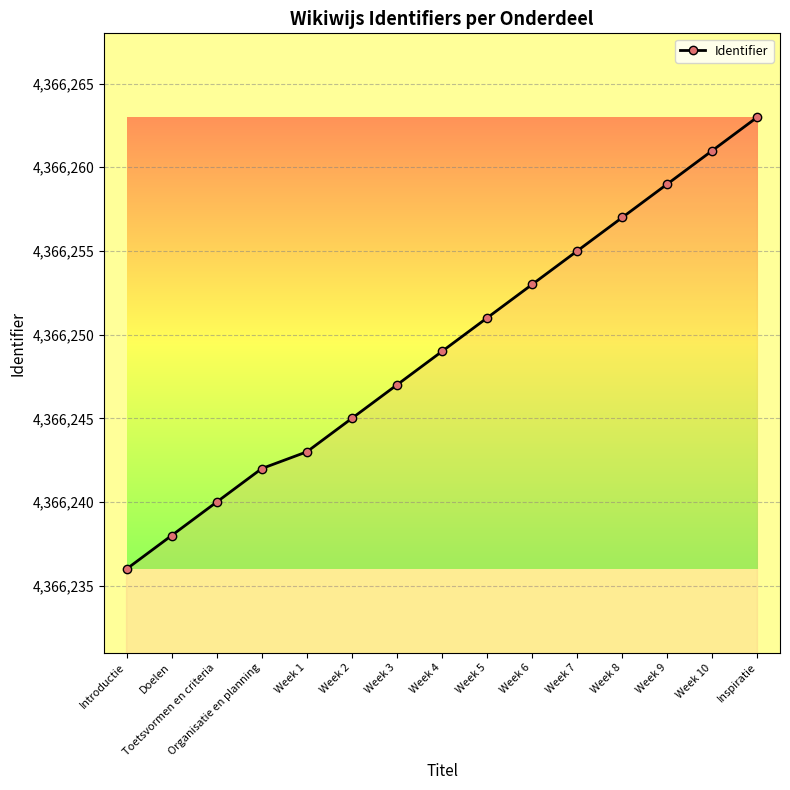

How many categories are shown in the chart?

15